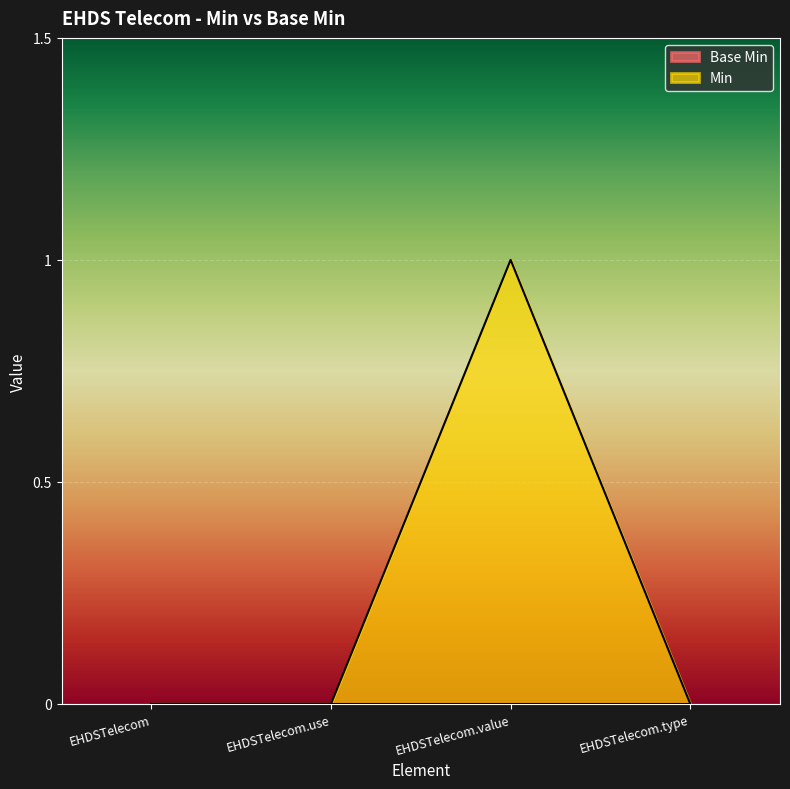

Reading right to left, transcribe all the data shown in this chart.

EHDSTelecom.type=0	EHDSTelecom.value=1	EHDSTelecom.use=0	EHDSTelecom=0